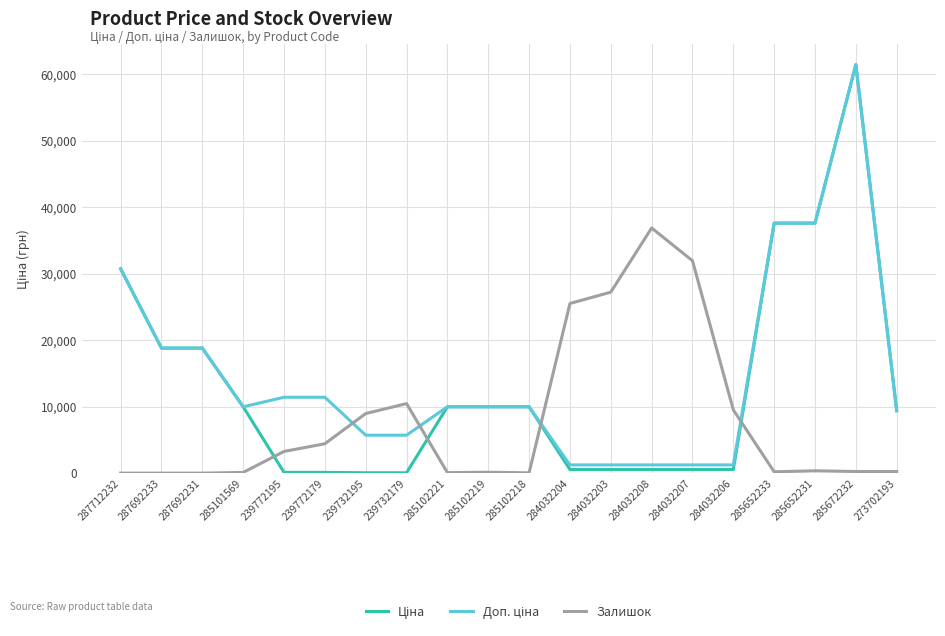

True or false: Залишок has a value of 3260.9 at 239772195.

True